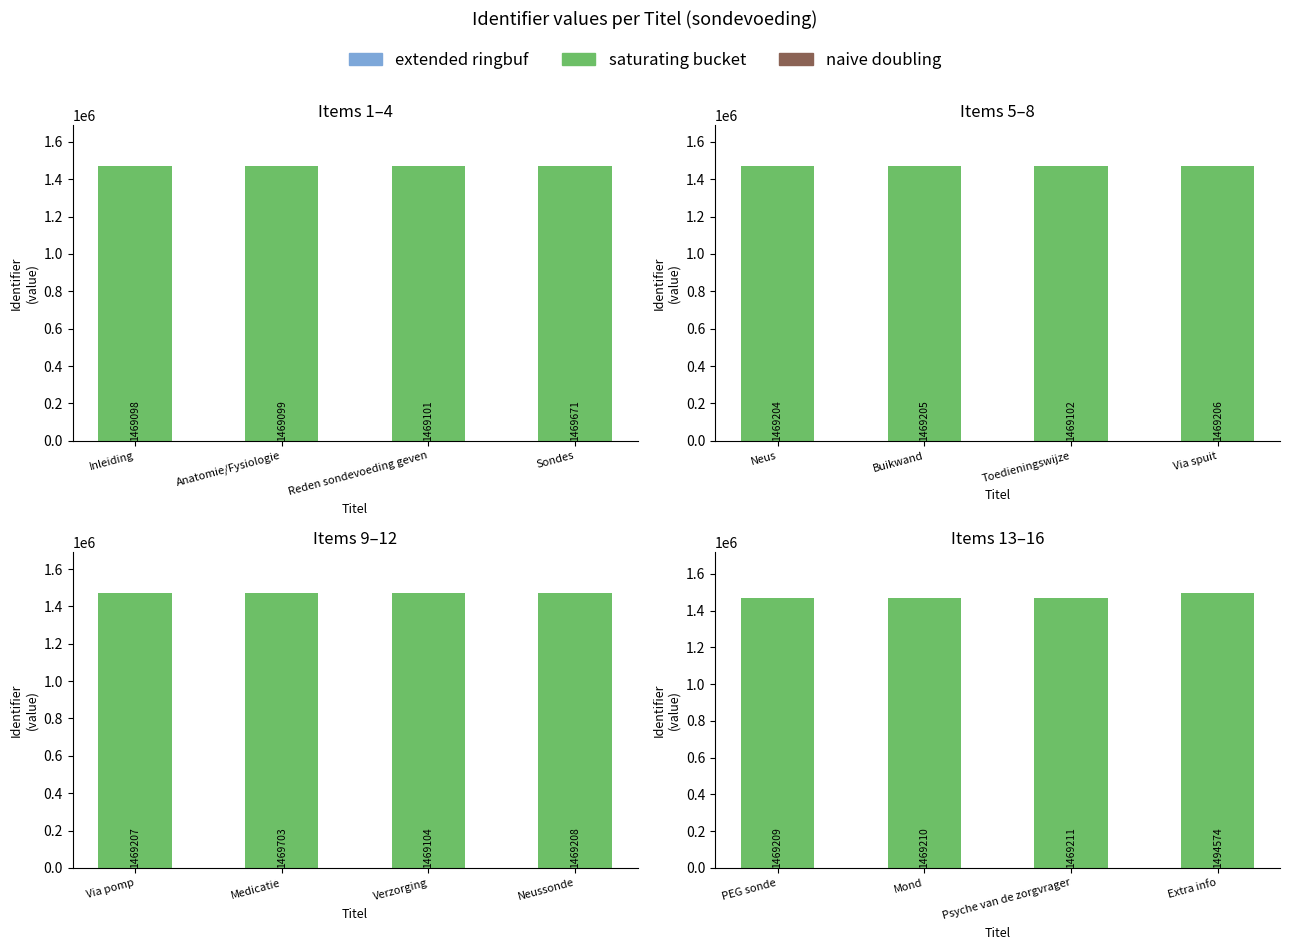

Rank the categories by value from lowest to highest.

PEG sonde, Mond, Psyche van de zorgvrager, Extra info